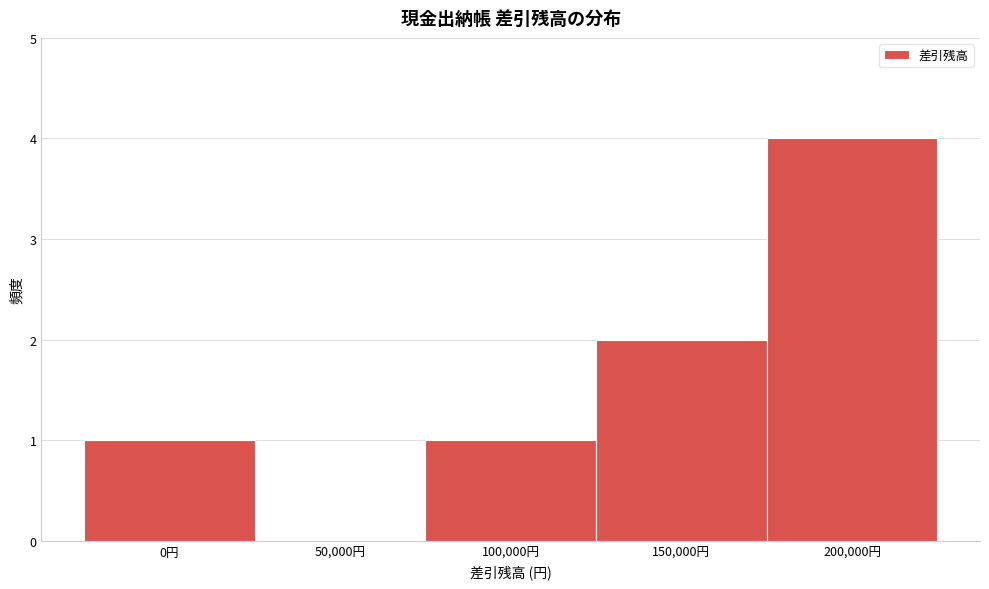

Reading left to right, extract all data points from this chart.

0円=1	50,000円=0	100,000円=1	150,000円=2	200,000円=4